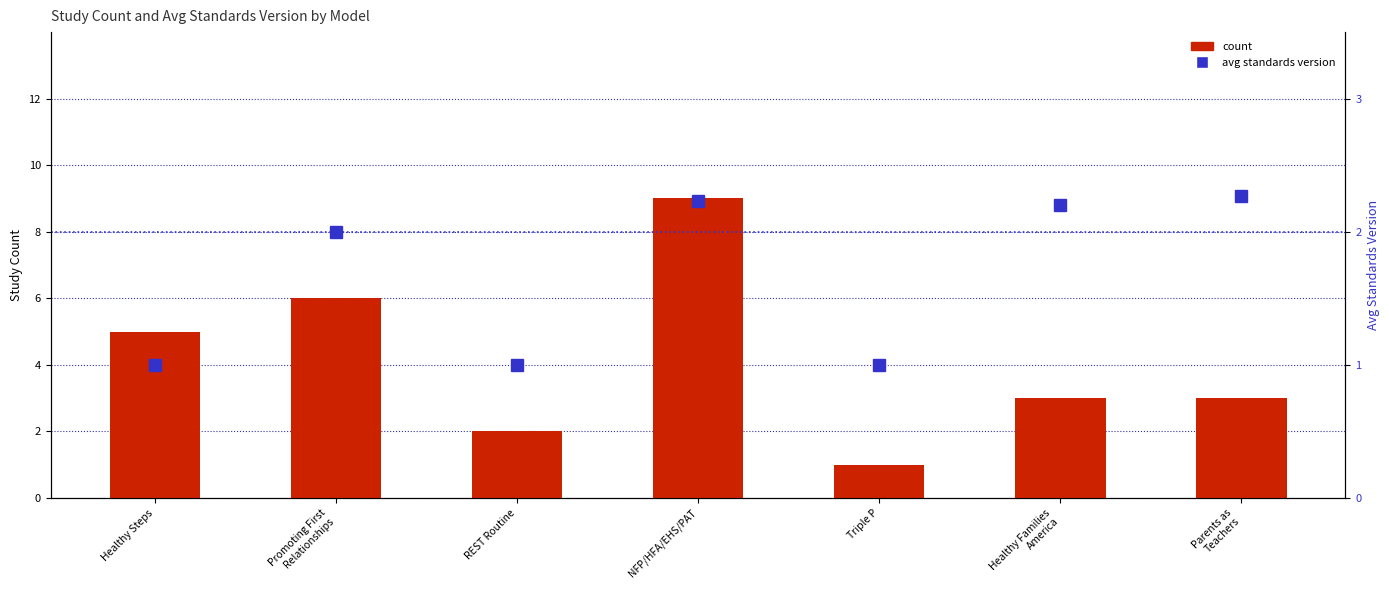

Is the value of avg standards version at Triple P greater than the value of count at Healthy Families
America?

No